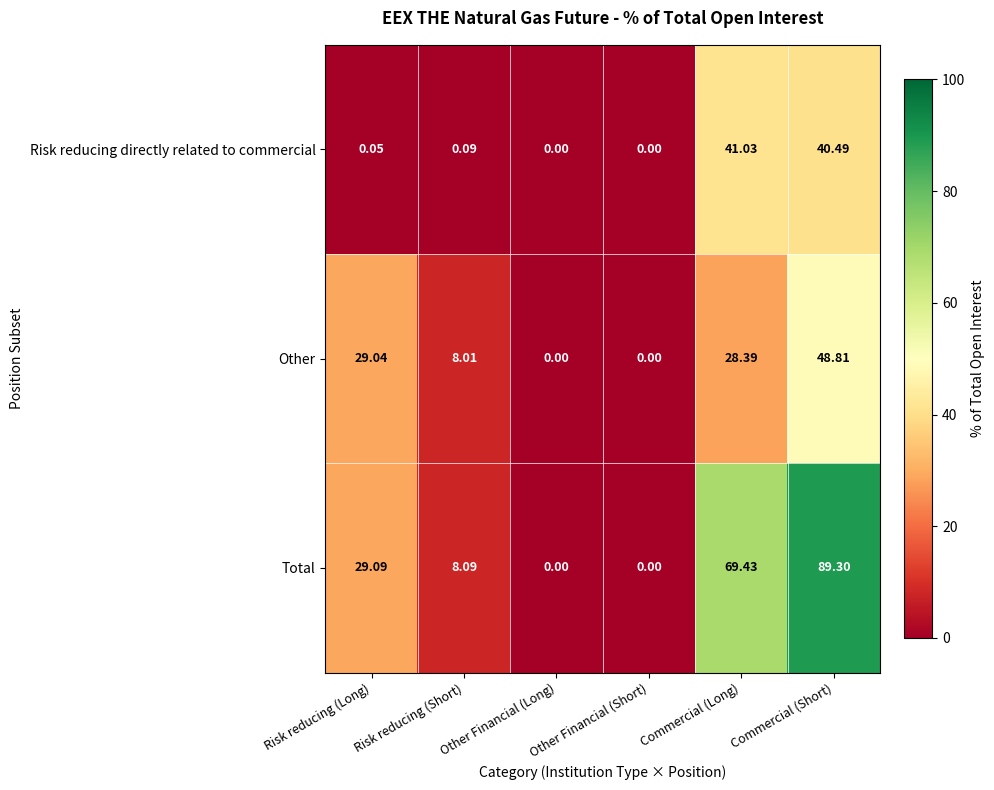

Count the number of data series in this chart.

3